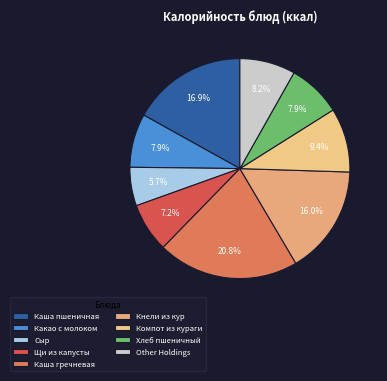

How many slices are in this pie chart?

9